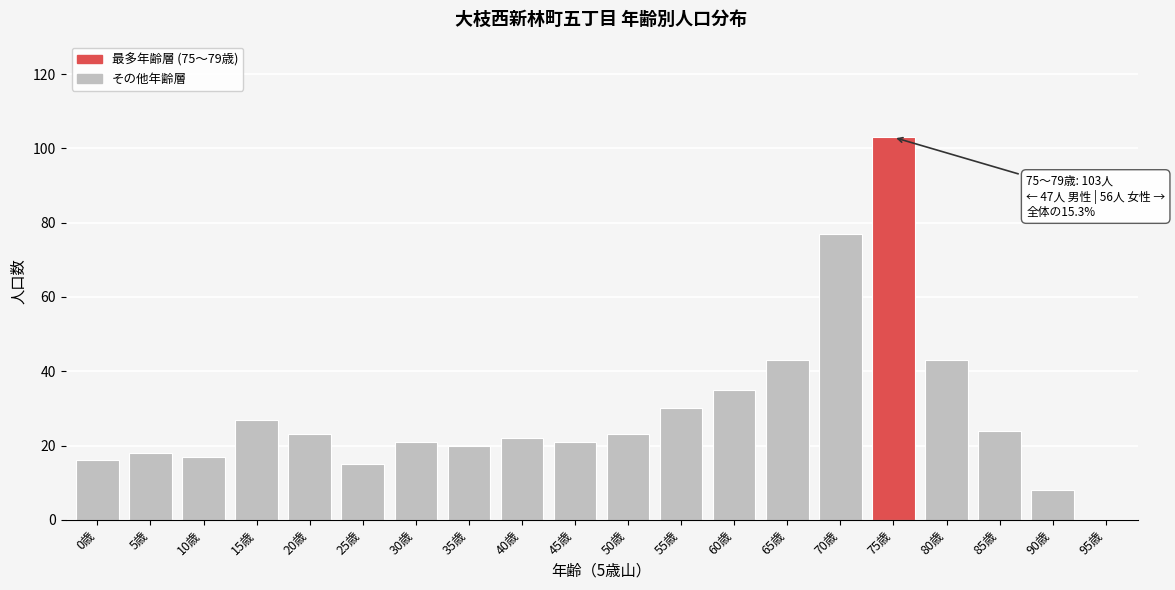

Reading left to right, list all the values displayed in this chart.

0歳=16	5歳=18	10歳=17	15歳=27	20歳=23	25歳=15	30歳=21	35歳=20	40歳=22	45歳=21	50歳=23	55歳=30	60歳=35	65歳=43	70歳=77	75歳=103	80歳=43	85歳=24	90歳=8	95歳=0